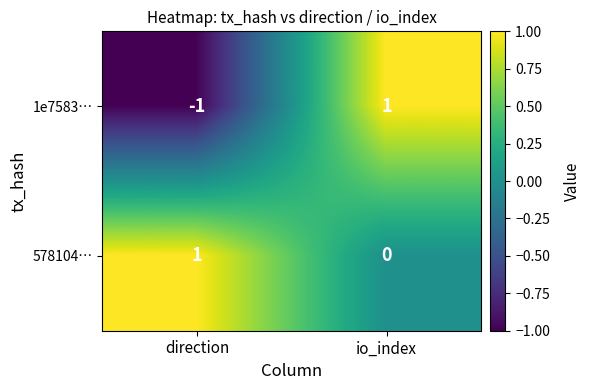

How many series are shown in this chart?

2